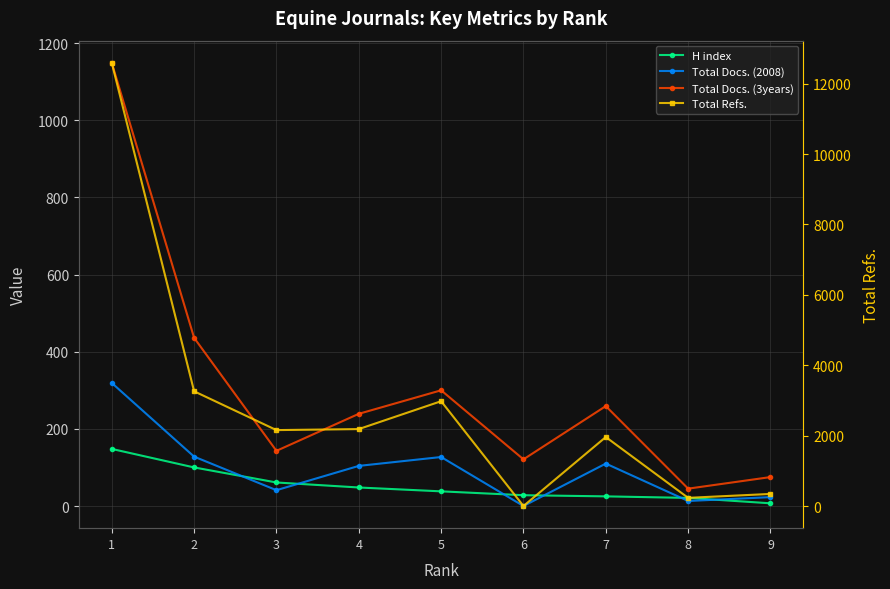

What is the greatest value displayed?

12594